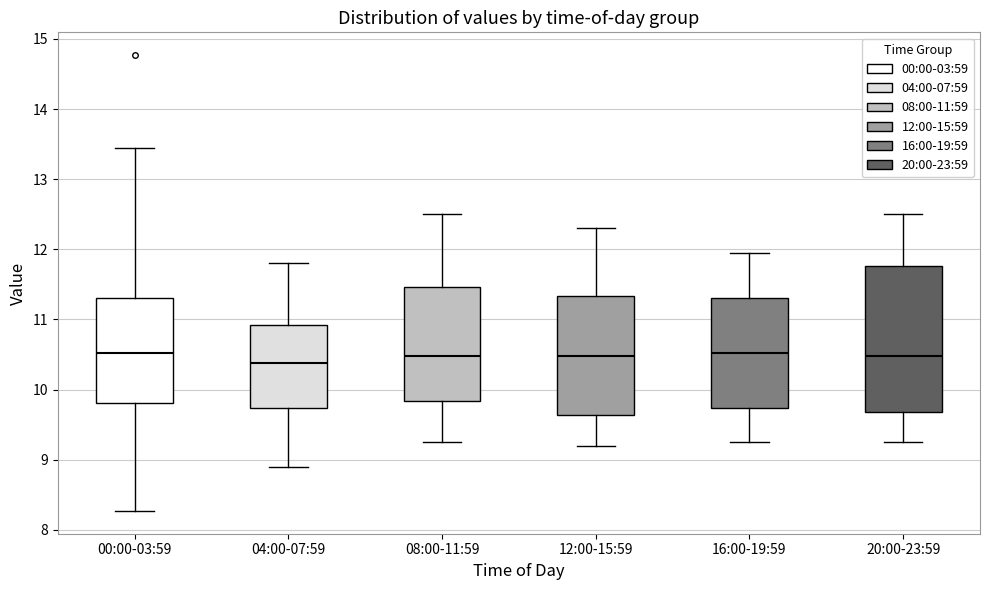

Where does the median line of the box for 20:00-23:59 sit on the y-axis? The values are not printed on the chart, so give them approximately, as read against the axis.

10.5